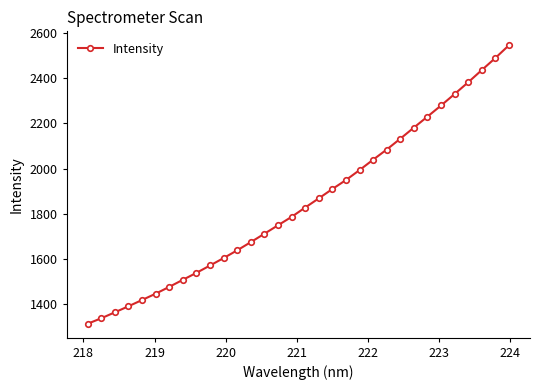

What is the greatest value displayed?

2545.7